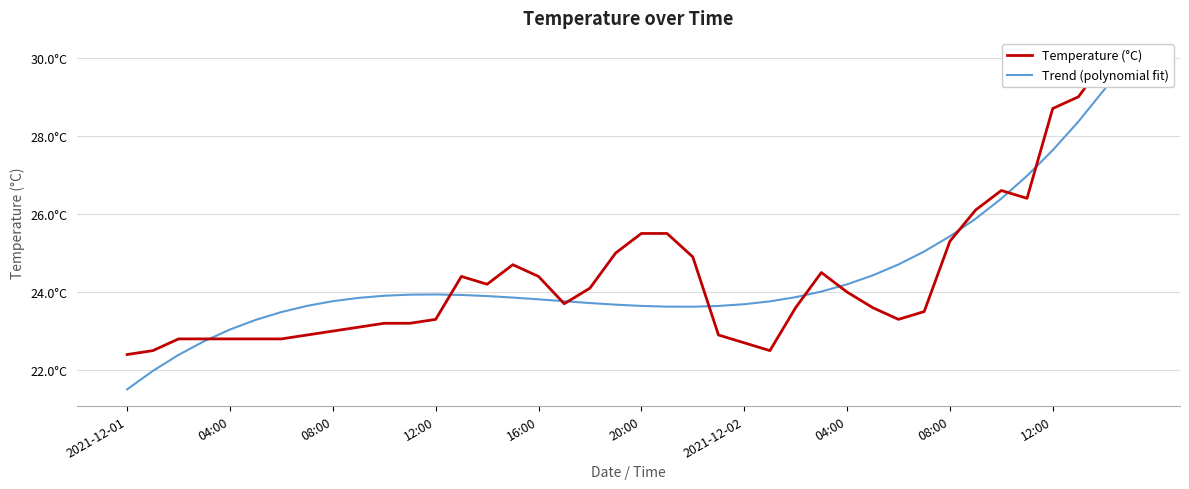

The value of Temperature (°C) at 33 is 11.4. True or false?

False